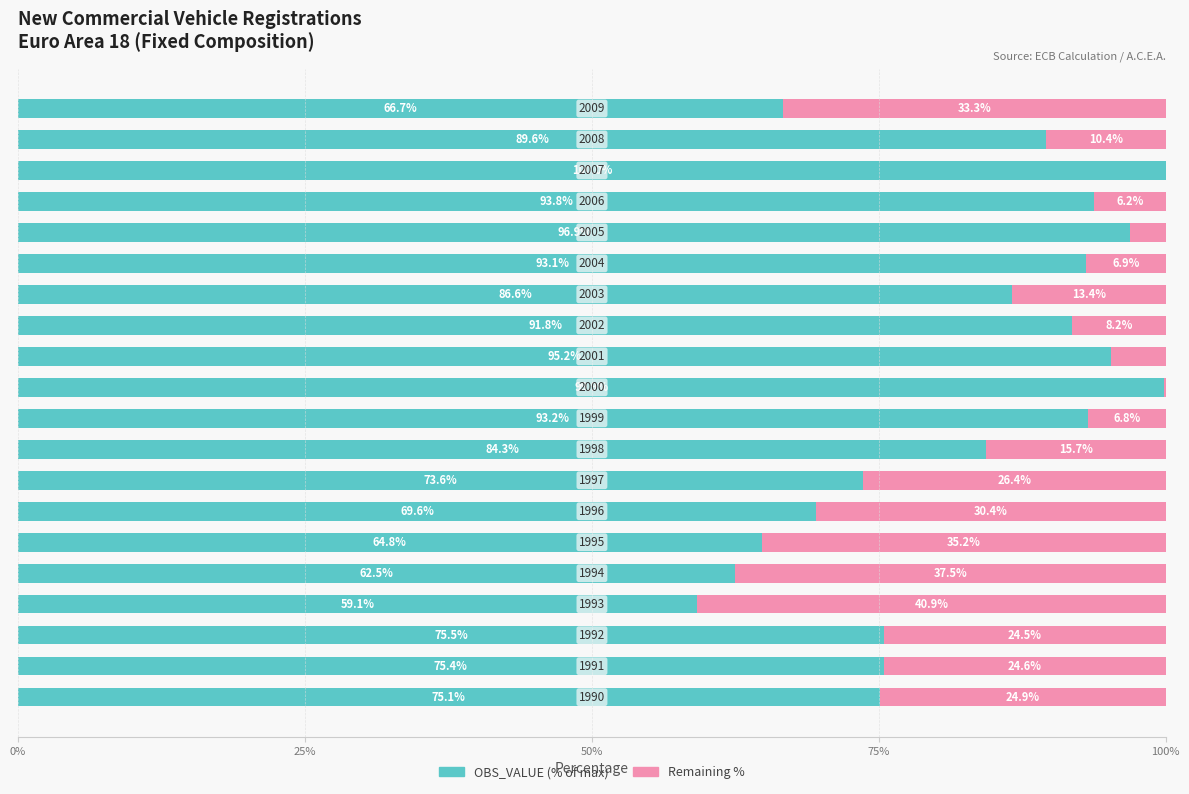

What are all the series names shown in the legend?

OBS_VALUE (% of max), Remaining %